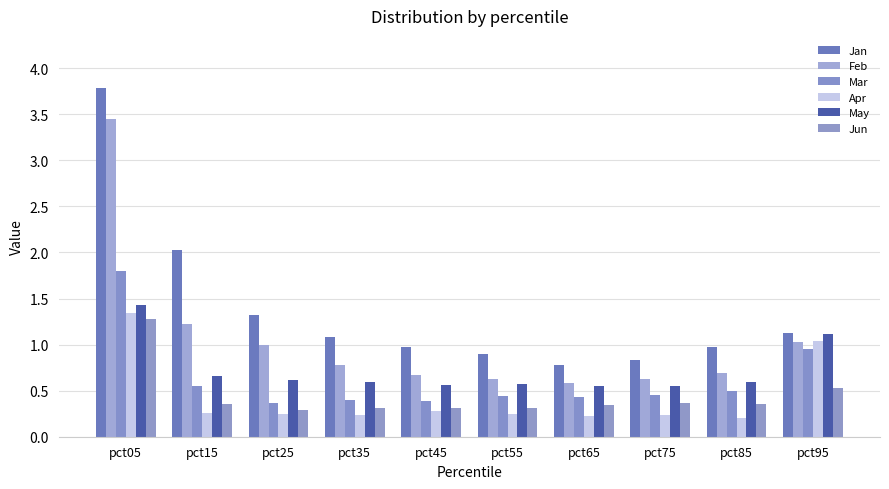

The May series shows 0.1 at pct25. True or false?

False